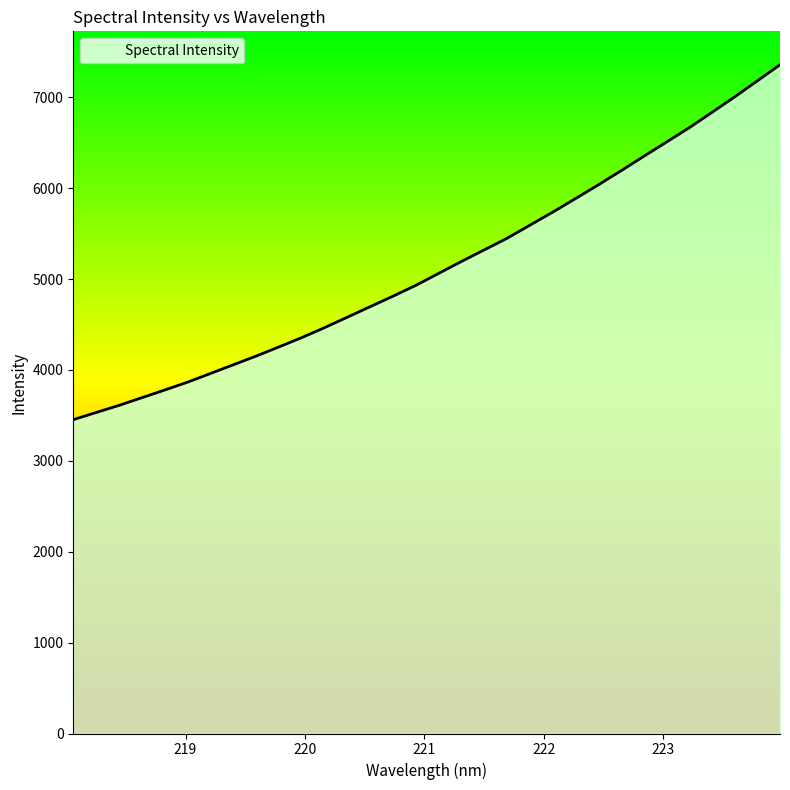

True or false: the data has more than 1 interior local peaks.

False